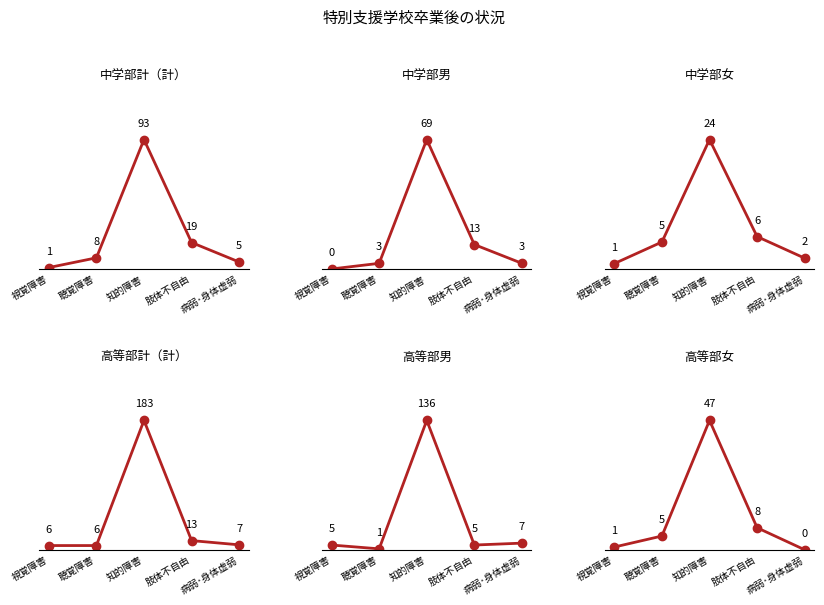

True or false: 中学部計（計） and 高等部女 cross at least once.

False